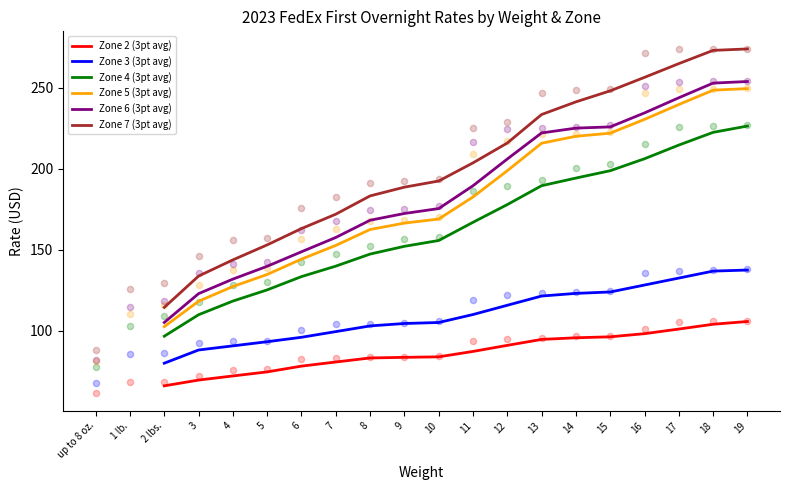

Which series has the widest spread of Y values?

Zone 7 (3pt avg)